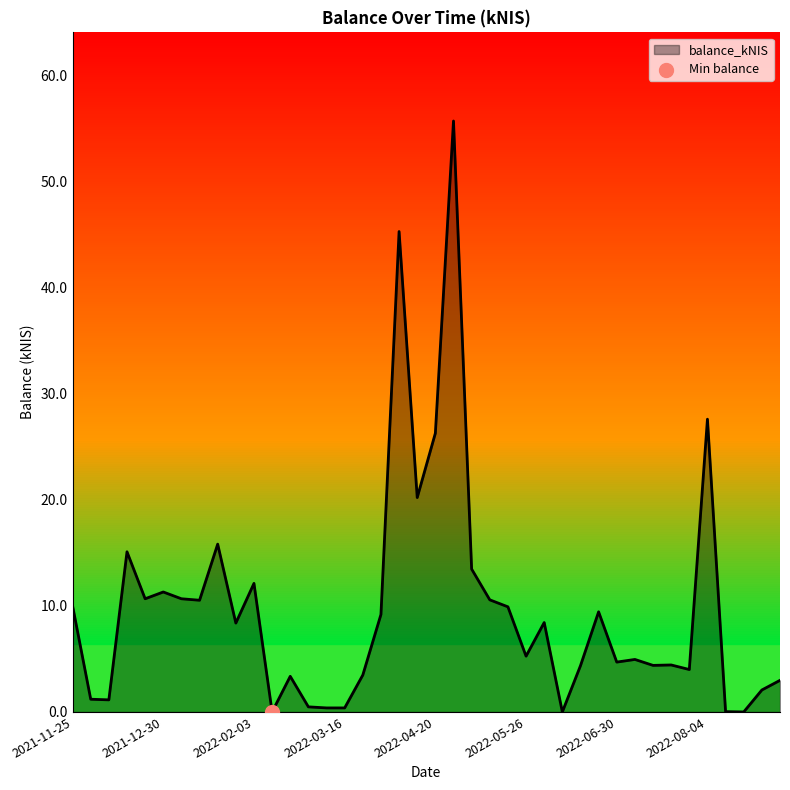

What is the difference between the maximum and minimum values?

55.7